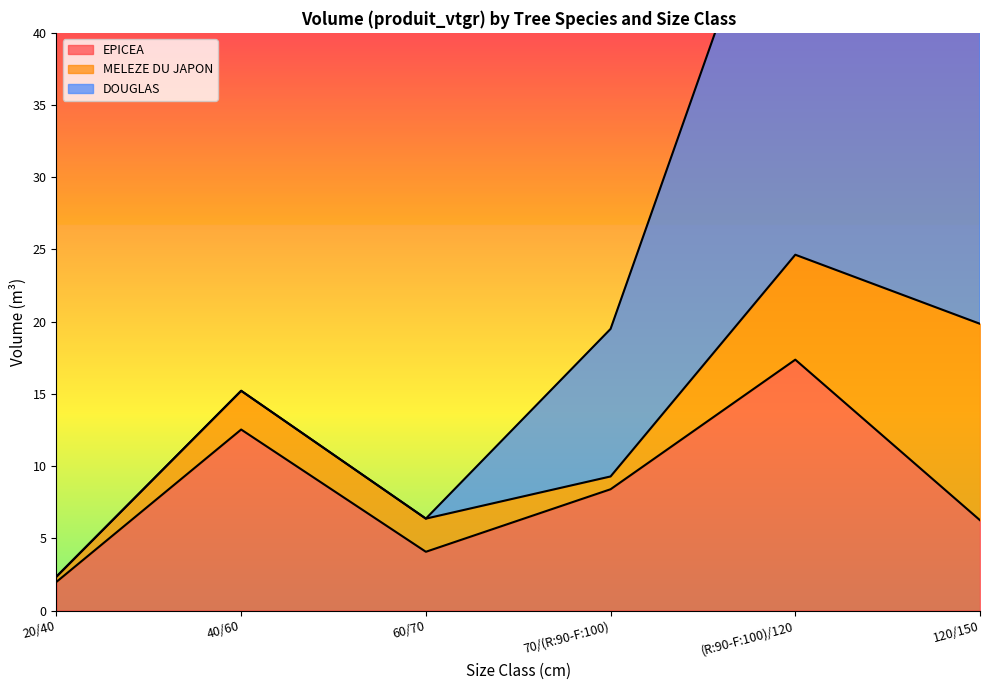

What is the label of the 3rd point from the left?

60/70